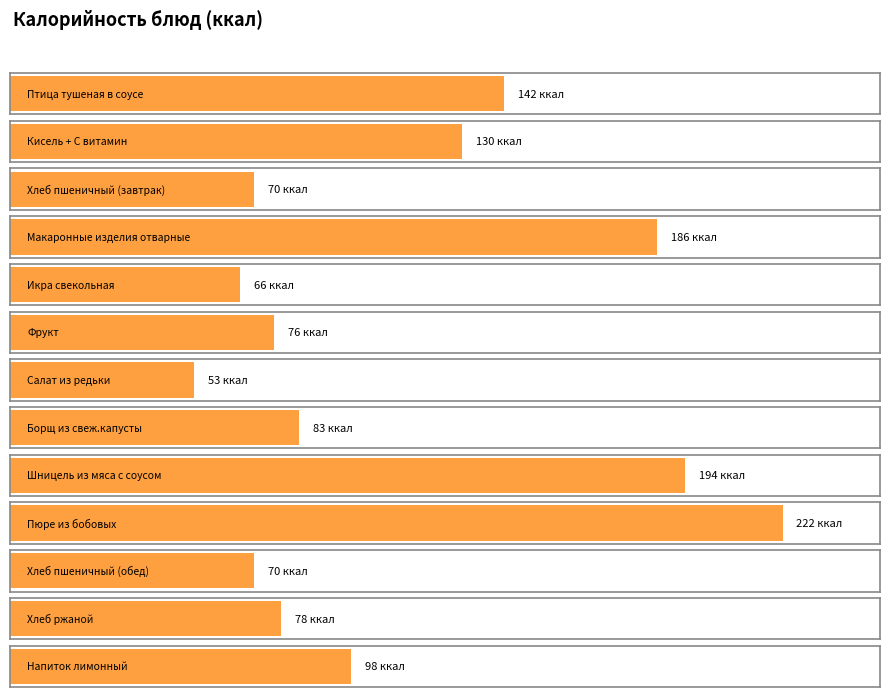

Reading right to left, list all the values displayed in this chart.

Напиток лимонный=98	Хлеб ржаной=78	Хлеб пшеничный (обед)=70	Пюре из бобовых=222	Шницель из мяса с соусом=194	Борщ из свеж.капусты=83	Салат из редьки=53	Фрукт=76	Икра свекольная=66	Макаронные изделия отварные=186	Хлеб пшеничный (завтрак)=70	Кисель + С витамин=130	Птица тушеная в соусе=142